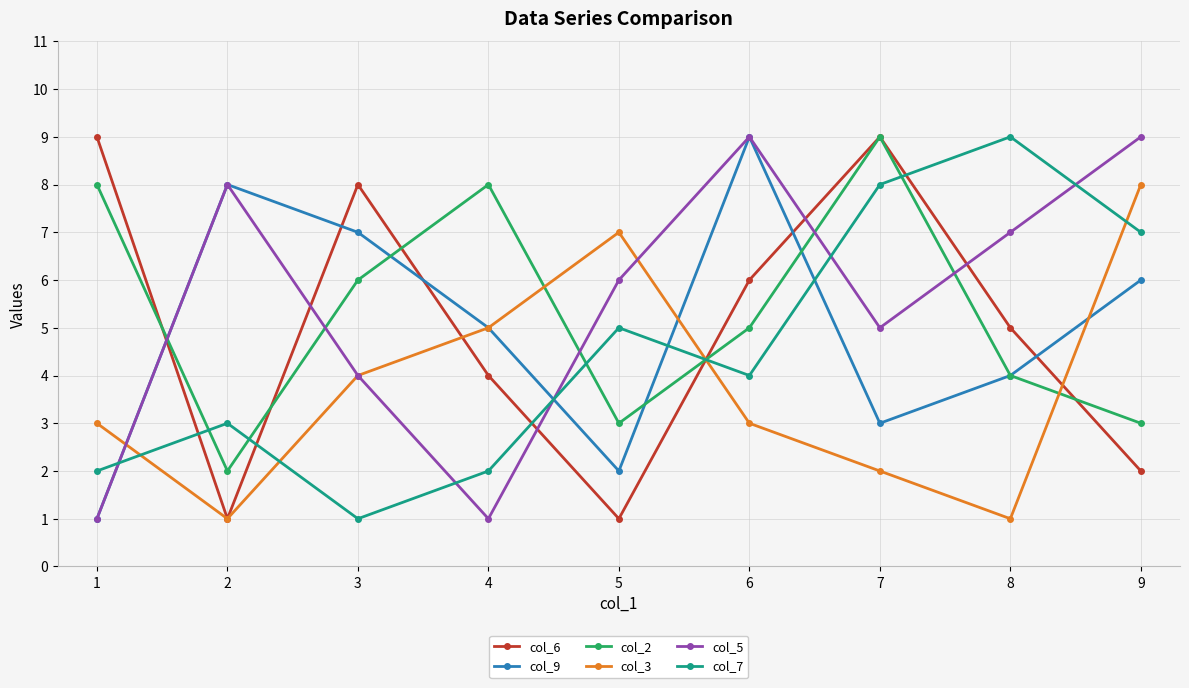

What is the value of the col_5 point at the 1st from the left?

1